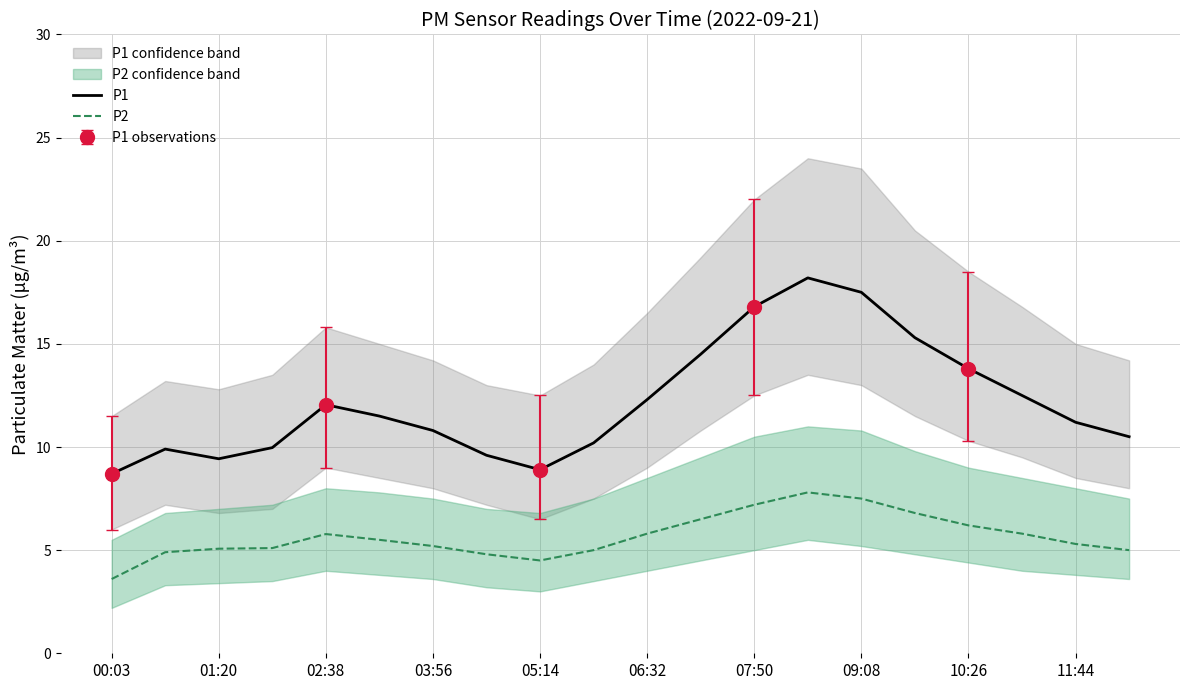

True or false: P2 has a value of 7.2 at 07:50.

True